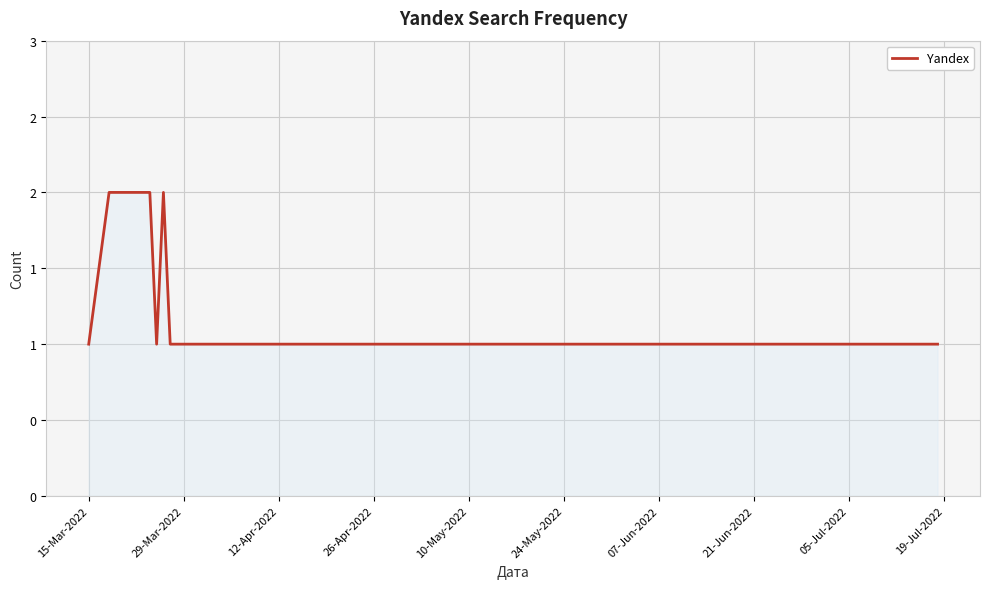

Does the chart display data point markers on the line(s)?

No